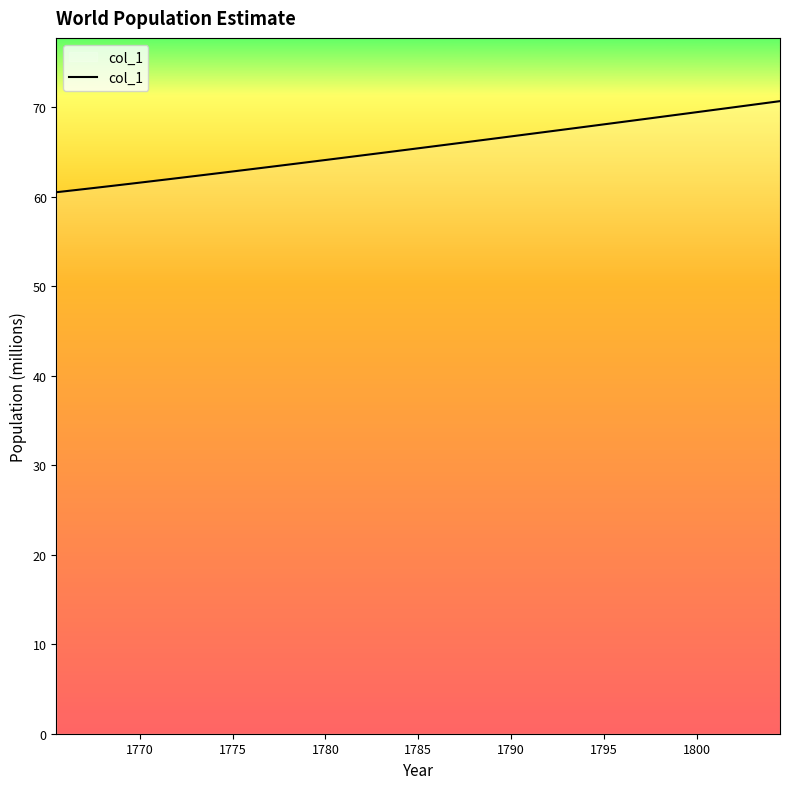

What is the difference between the maximum and minimum values?

10.2